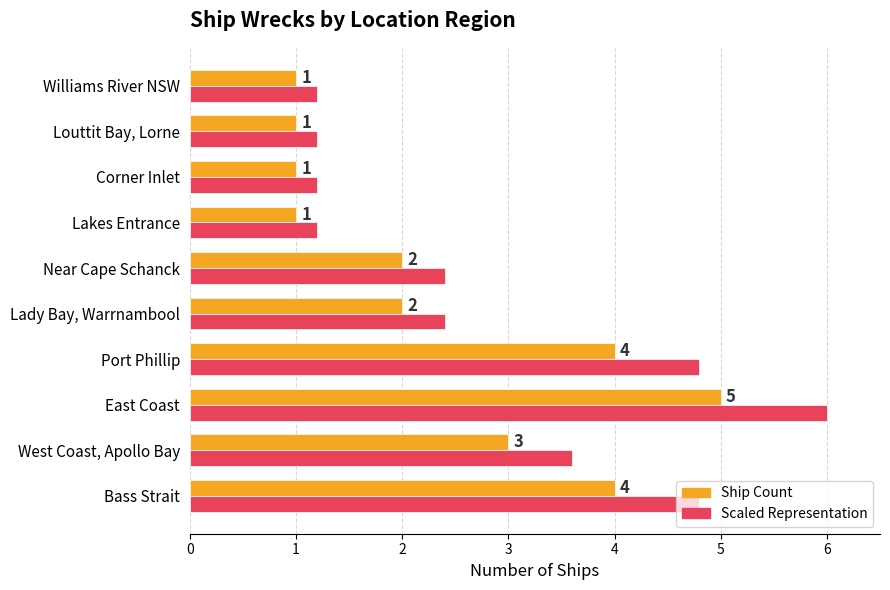

At which category is the sum across all series the highest?

East Coast